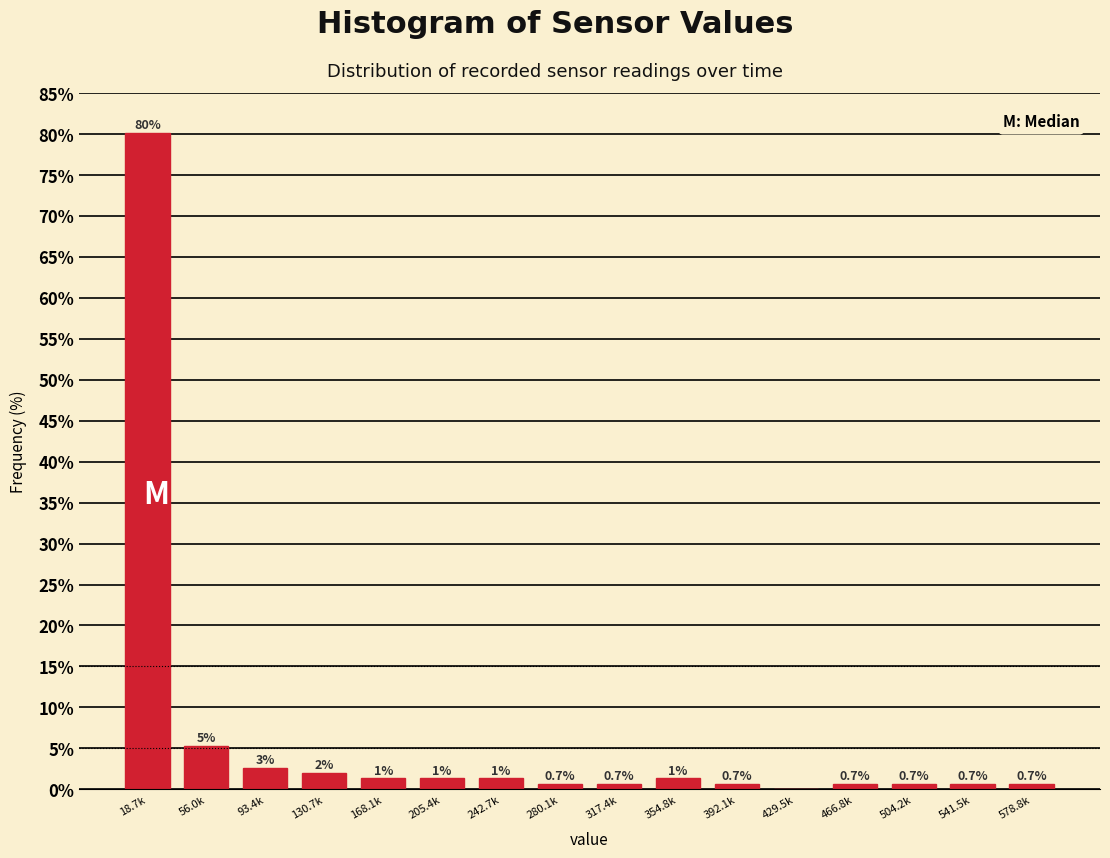

Is it true that the value at 578.8k is 0.7?

True